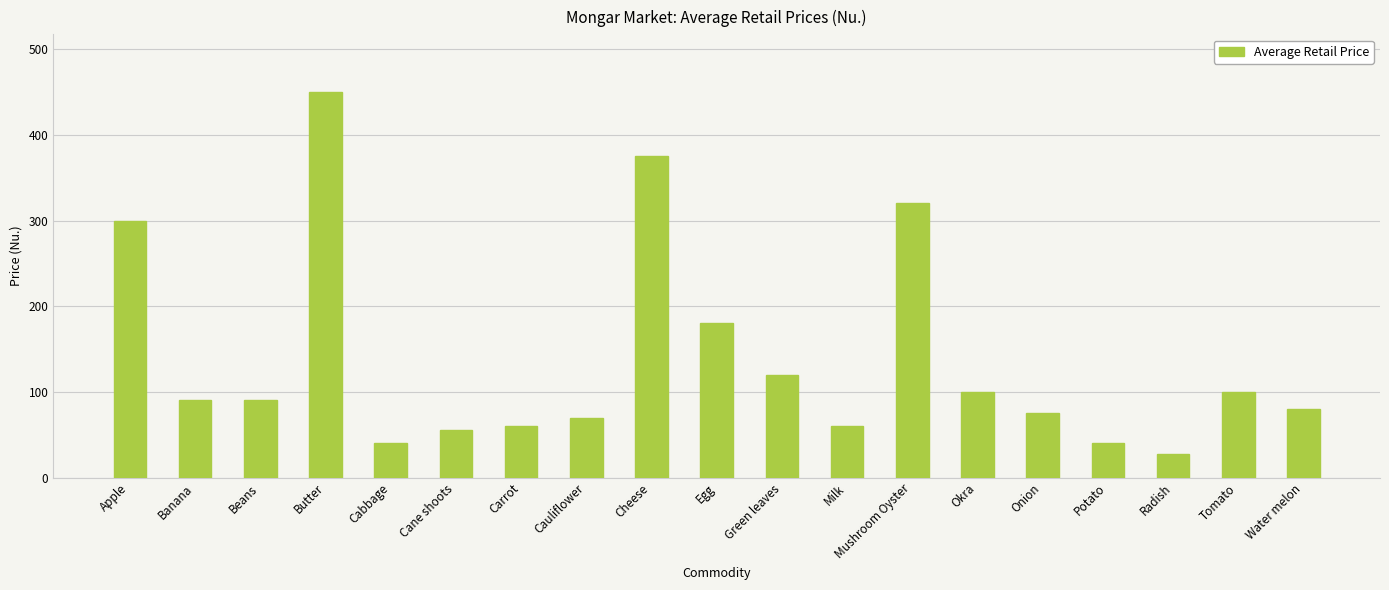

What is the approximate value at Tomato?

100.0